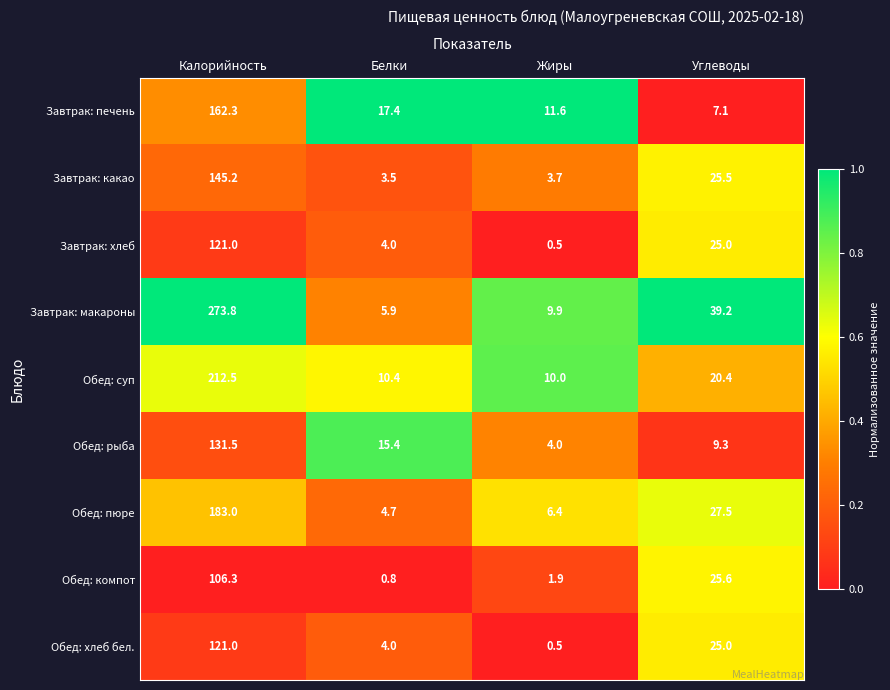

The Обед: суп series shows 82.6 at Калорийность. True or false?

False